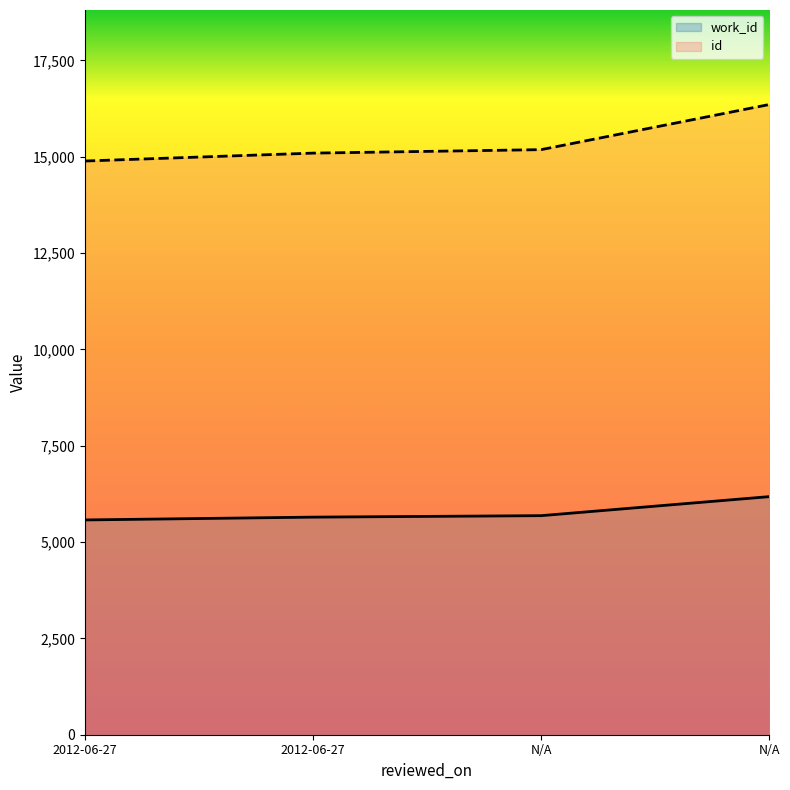

Rank the categories by id value from lowest to highest.

2012-06-27, 2012-06-27, N/A, N/A